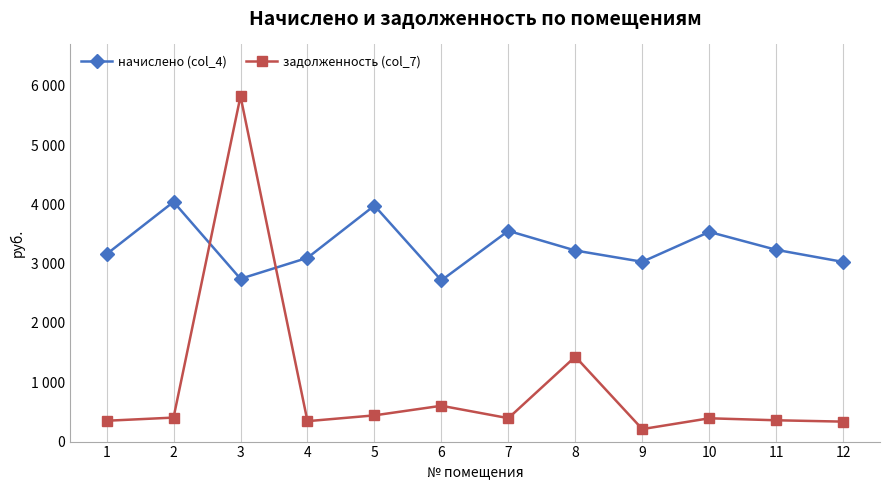

Does the chart have visible grid lines?

Yes